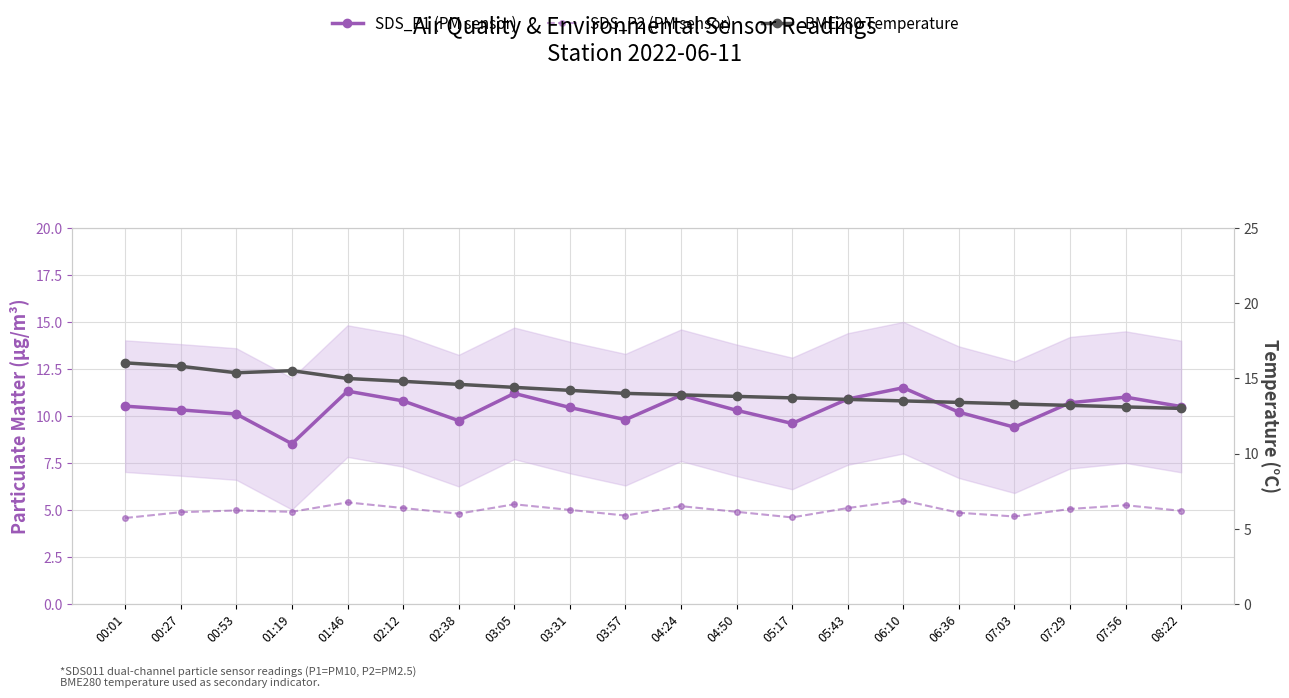

Which category has the highest value across all series?

00:01